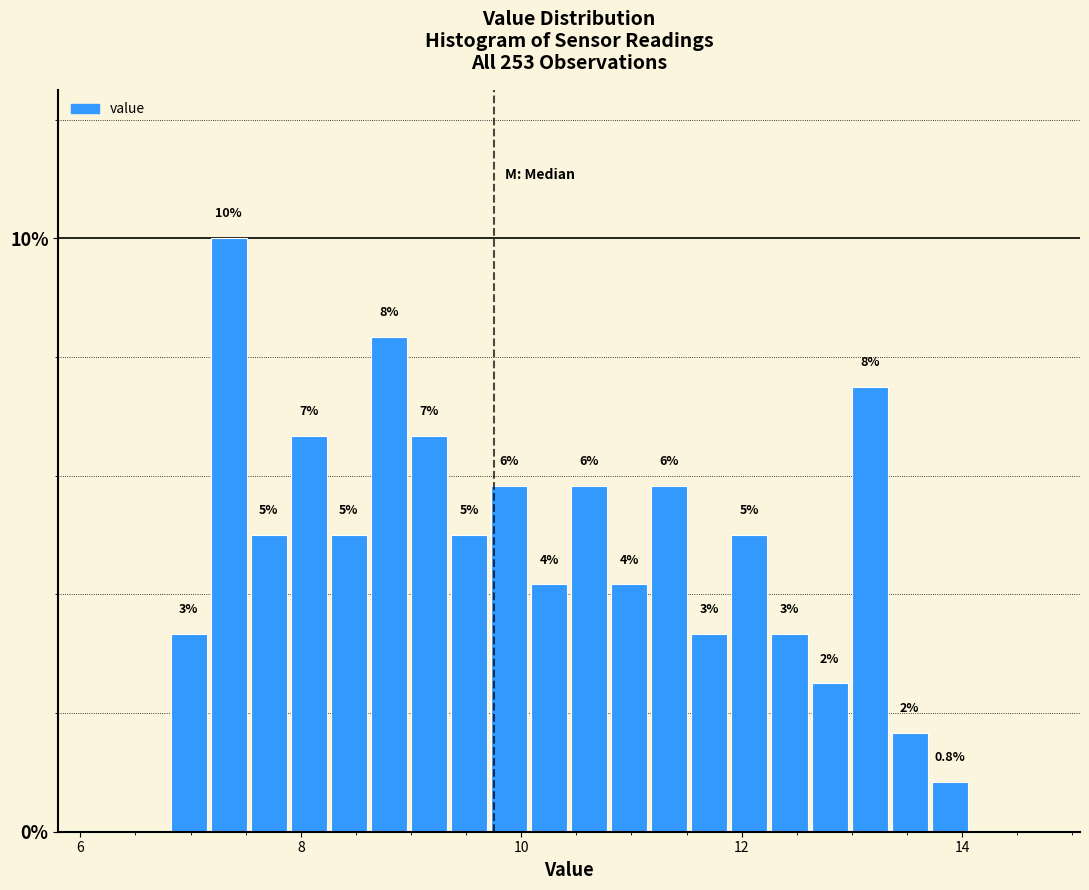

Read against the x-axis, roughly where is the centre of the tallest bar?

7.4